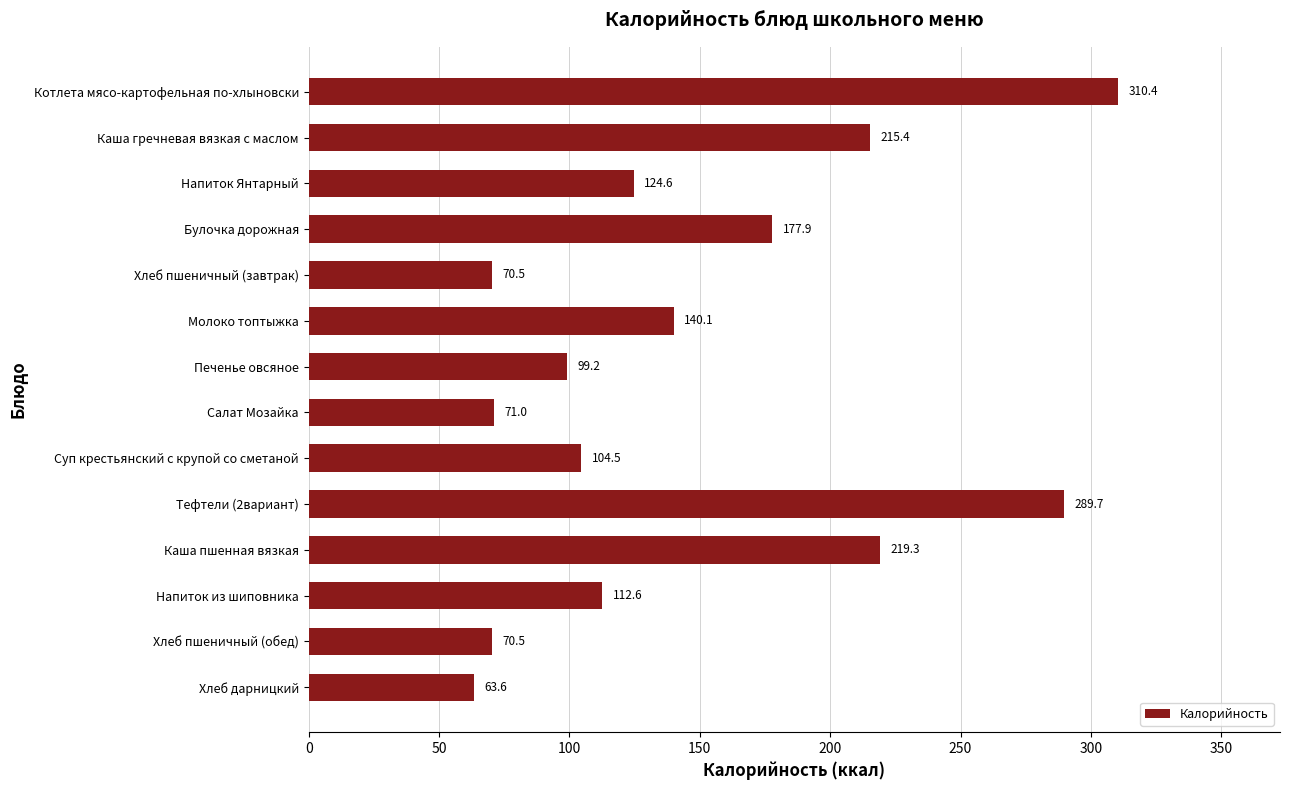

What is the smallest value displayed?

63.6